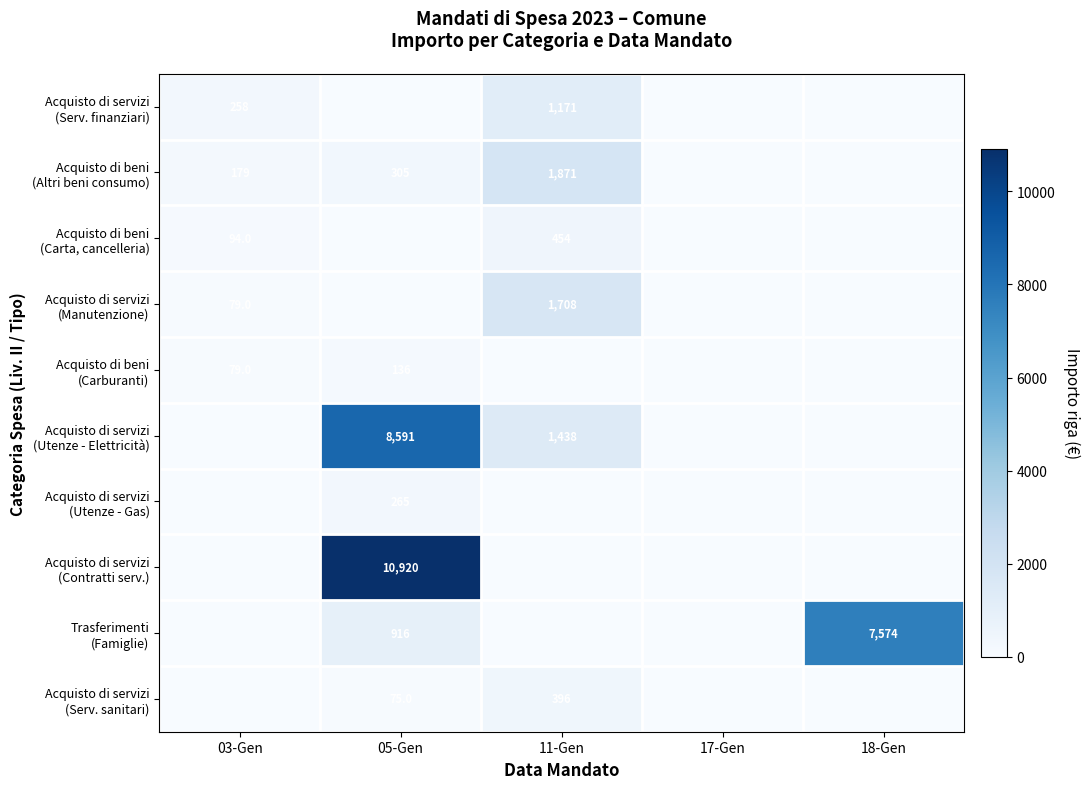

How many series are shown in this chart?

10